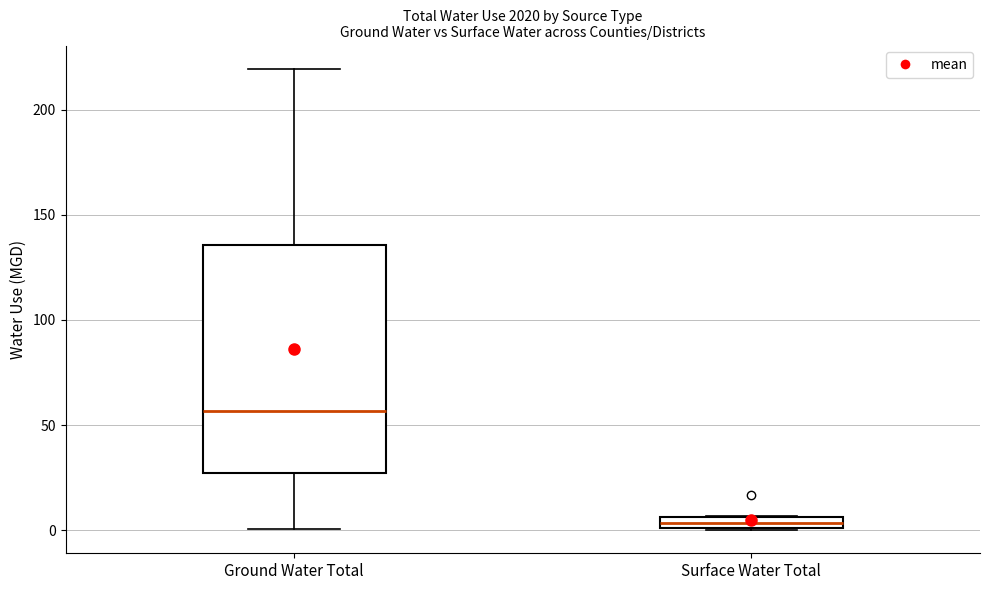

Where is the upper edge of the box for Surface Water Total on the y-axis? The values are not printed on the chart, so give them approximately, as read against the axis.

5